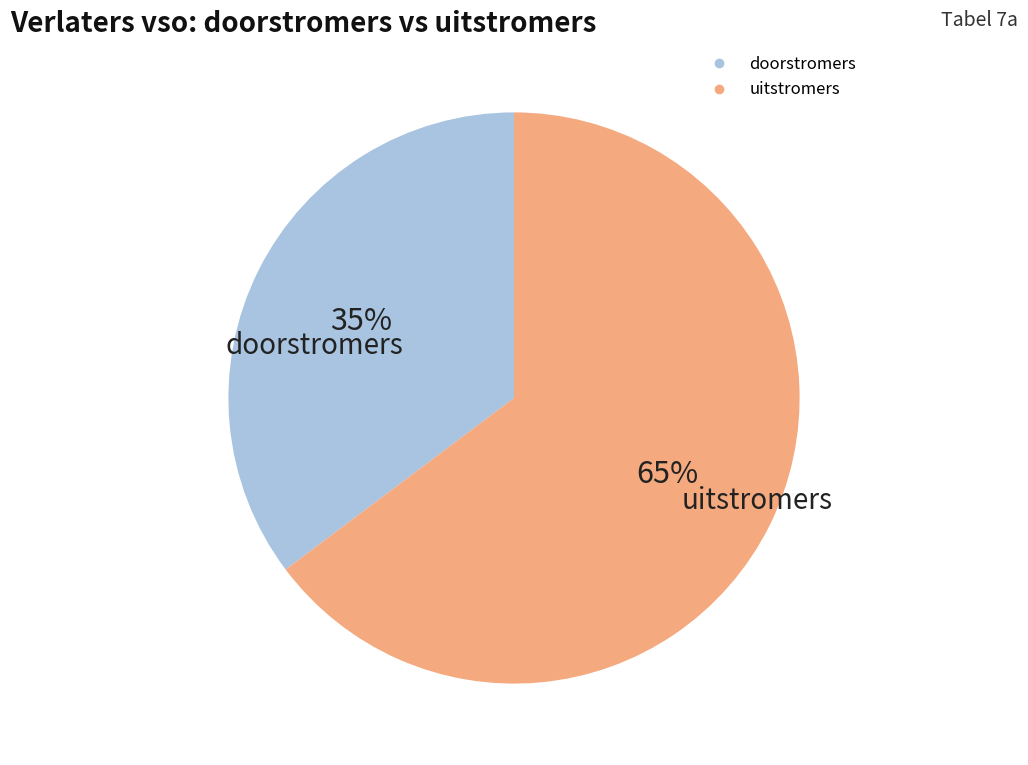

Is the sum of uitstromers and doorstromers greater than half?

Yes